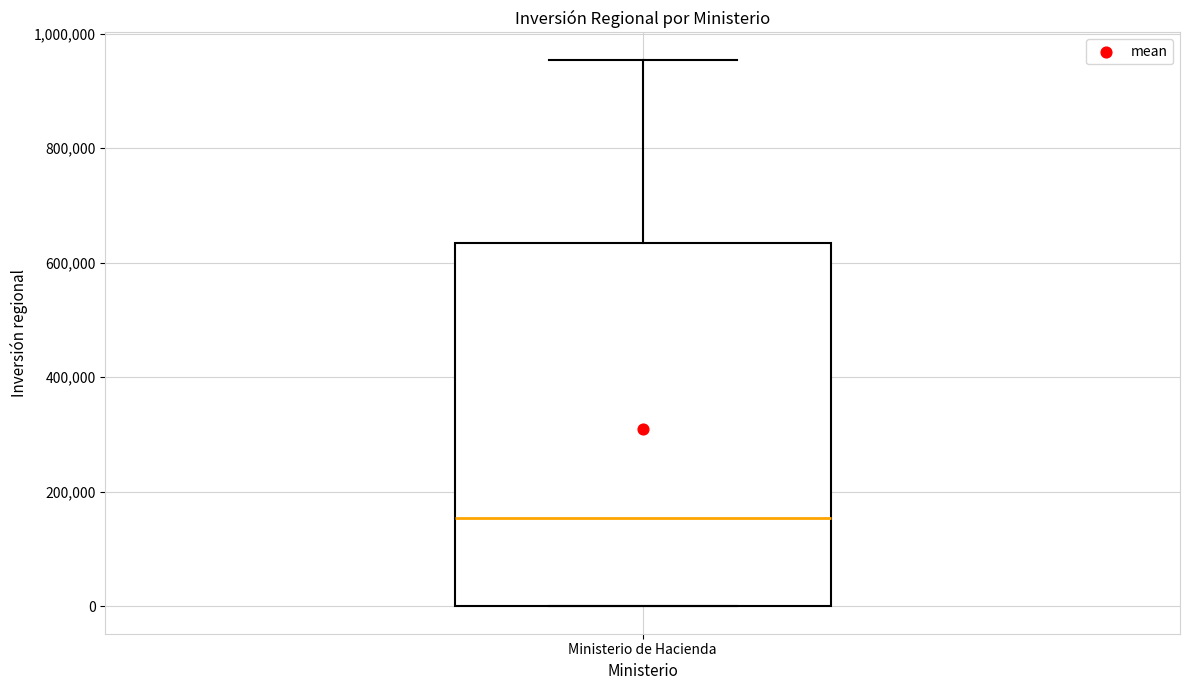

Where is the upper edge of the box for Ministerio de Hacienda on the y-axis? The values are not printed on the chart, so give them approximately, as read against the axis.

640000